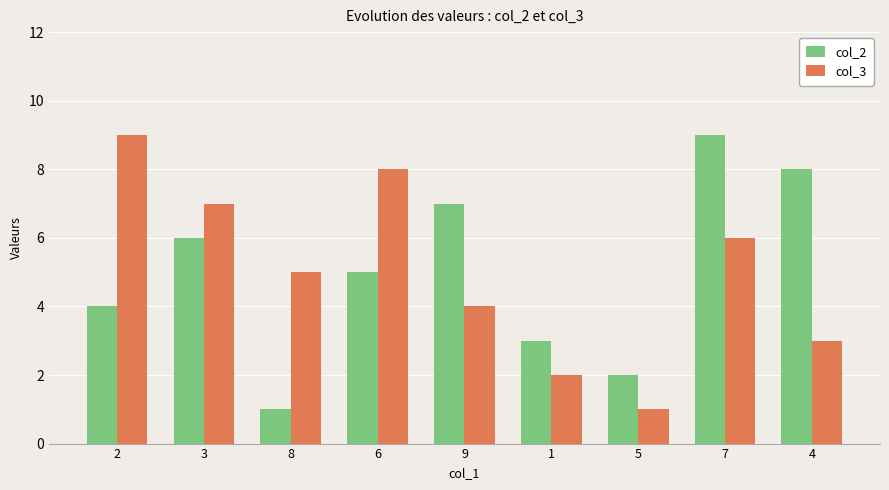

At which label is col_3 closest to 5?

8